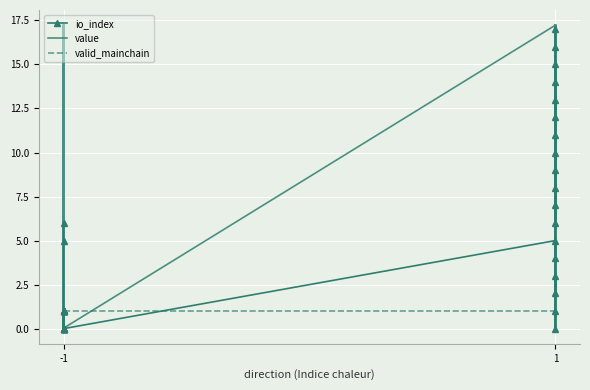

At which label does value reach its minimum?

-1